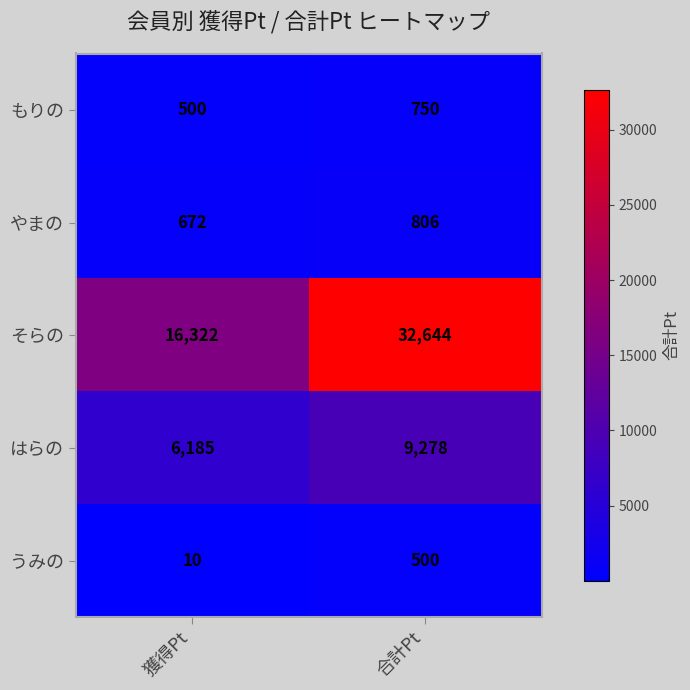

What is the total value across all series at 獲得Pt?

23689